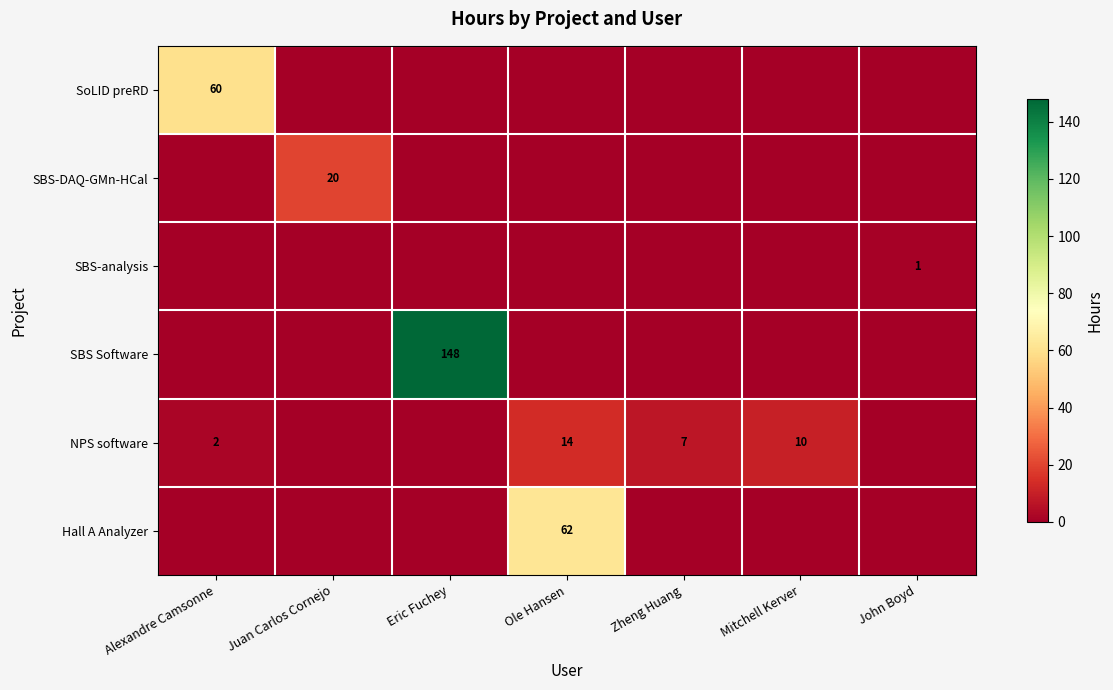

How many categories are shown in the chart?

7